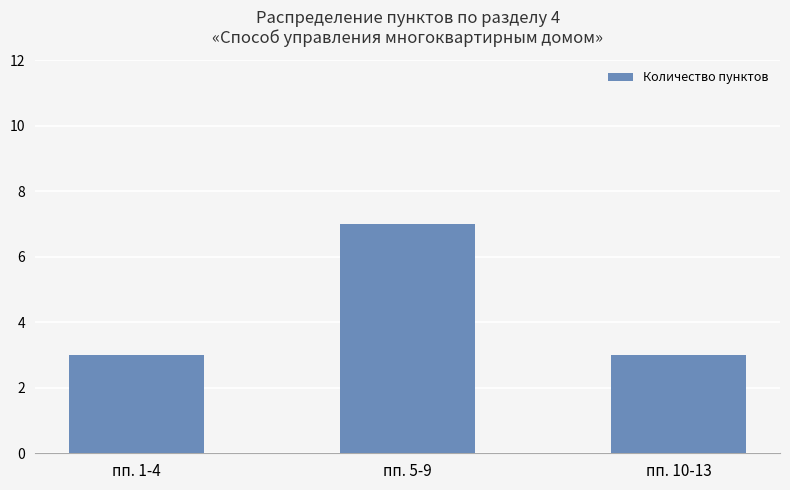

What is the label of the 3rd bar from the right?

пп. 1-4